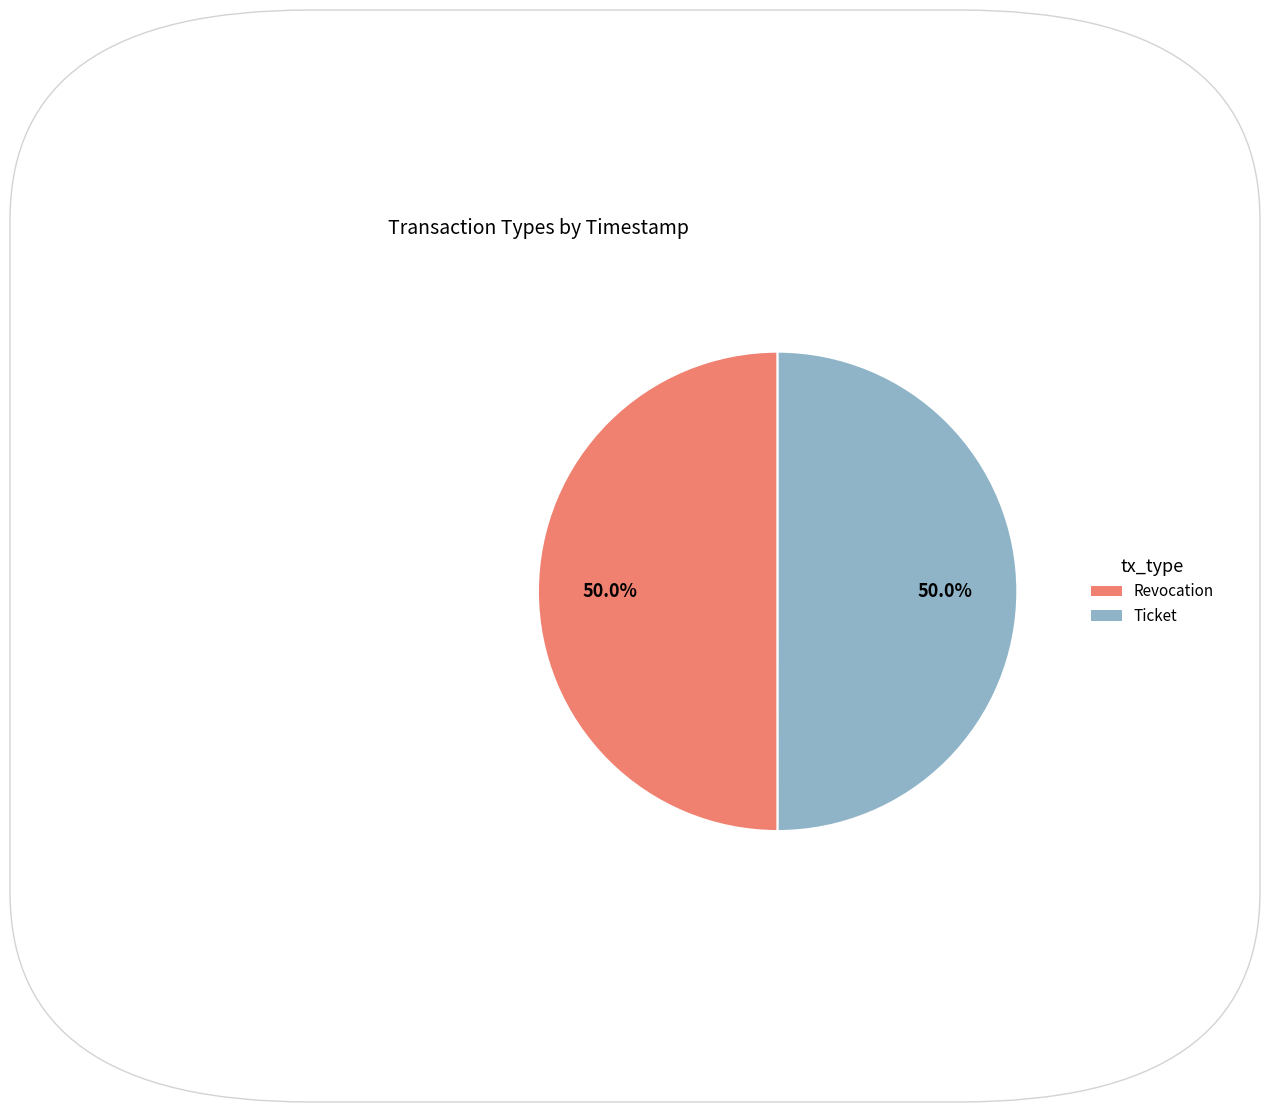

To the nearest percent, what percentage of the pie is Revocation?

50%